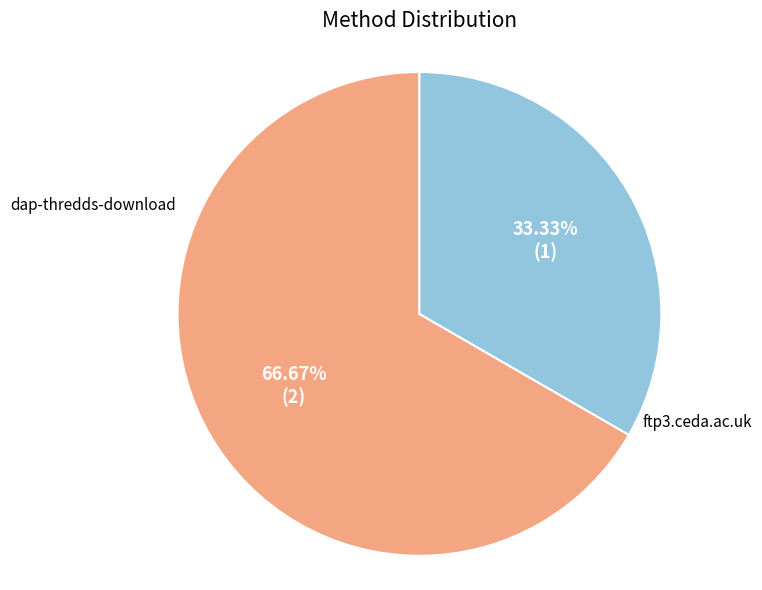

To the nearest percent, what is the difference between the largest and smallest slice percentages?

33%